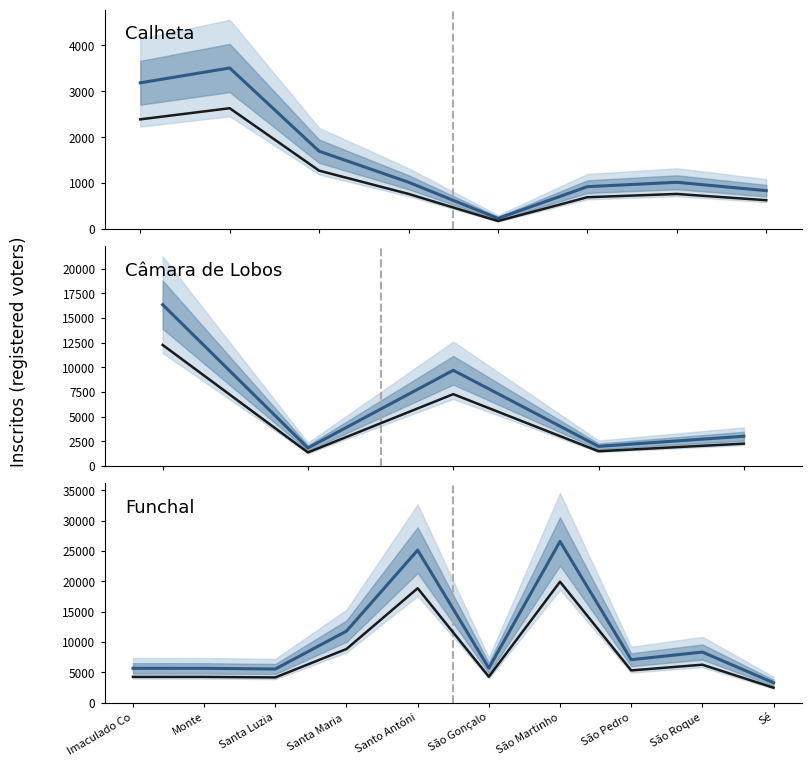

True or false: Historical and Mean projection cross at least once.

False